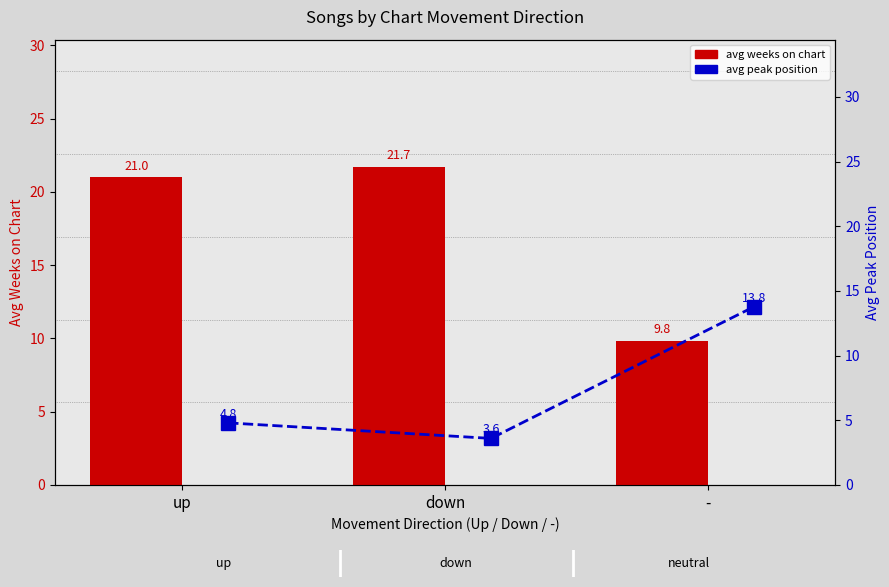

What are all the series names shown in the legend?

avg weeks on chart, avg peak position